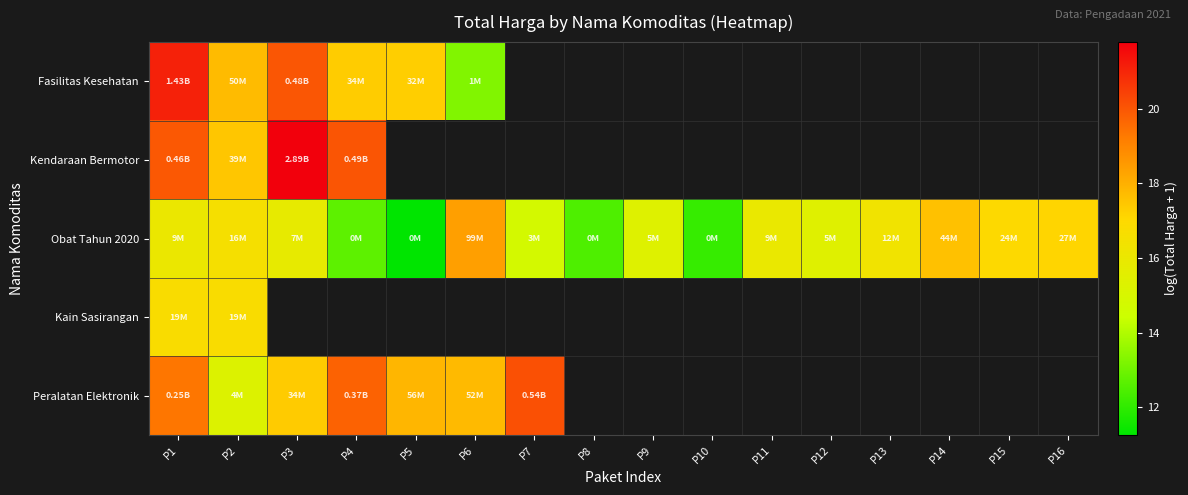

What is the maximum value shown in the chart?

21.8